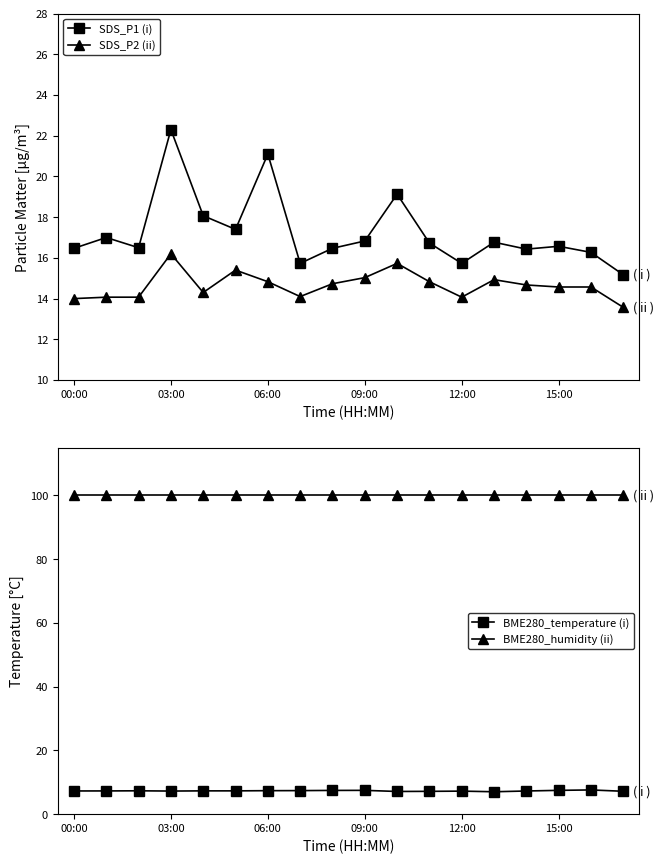

Is this an area chart (filled region under the line)?

No